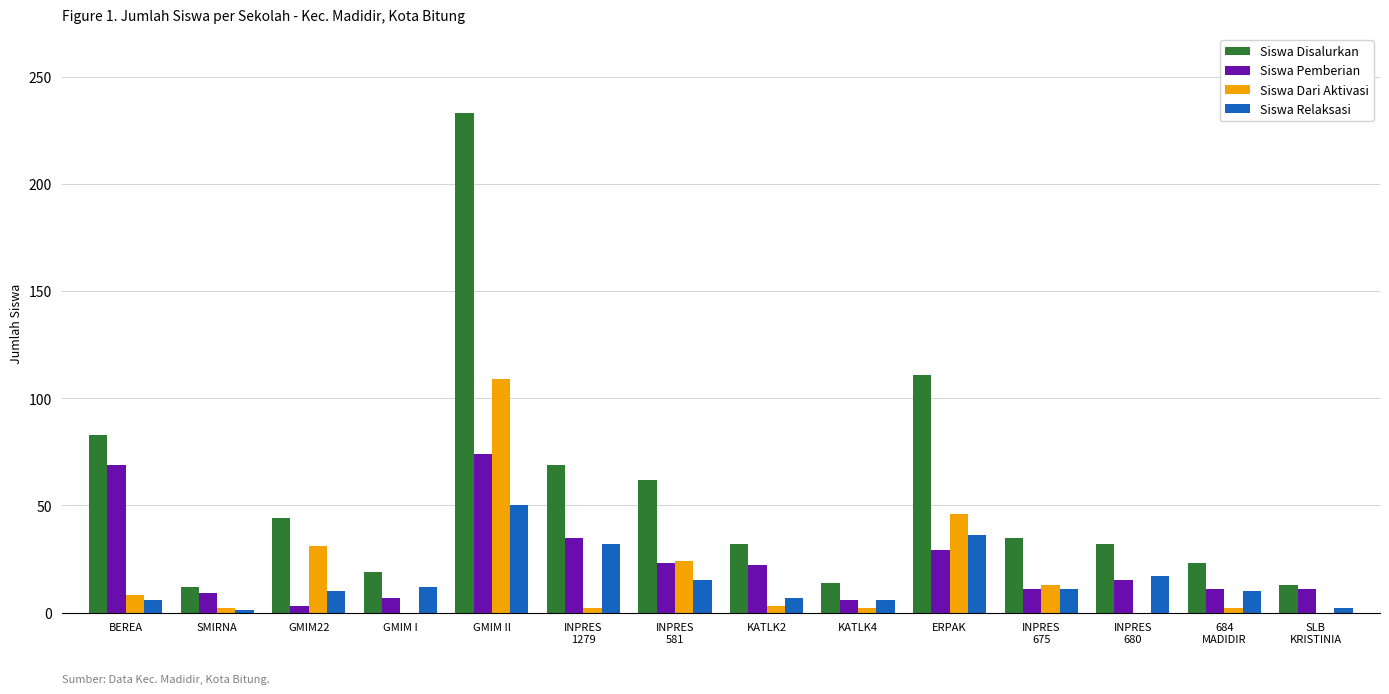

What is the maximum value shown in the chart?

233